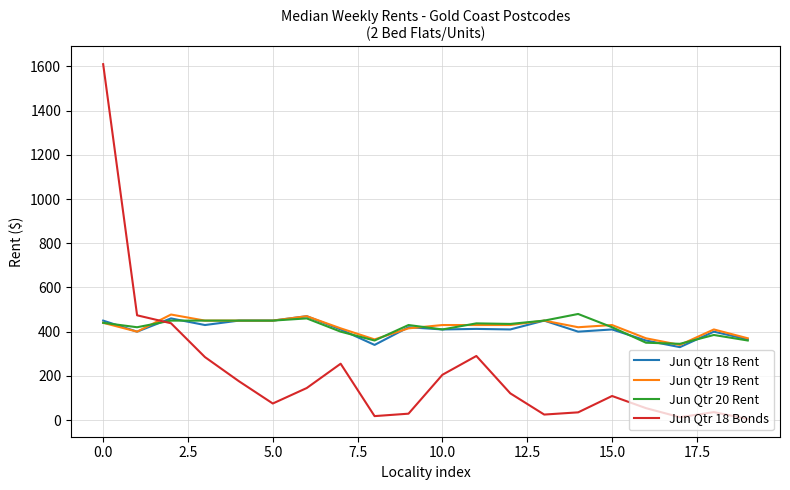

What is the maximum value shown in the chart?

1610.0